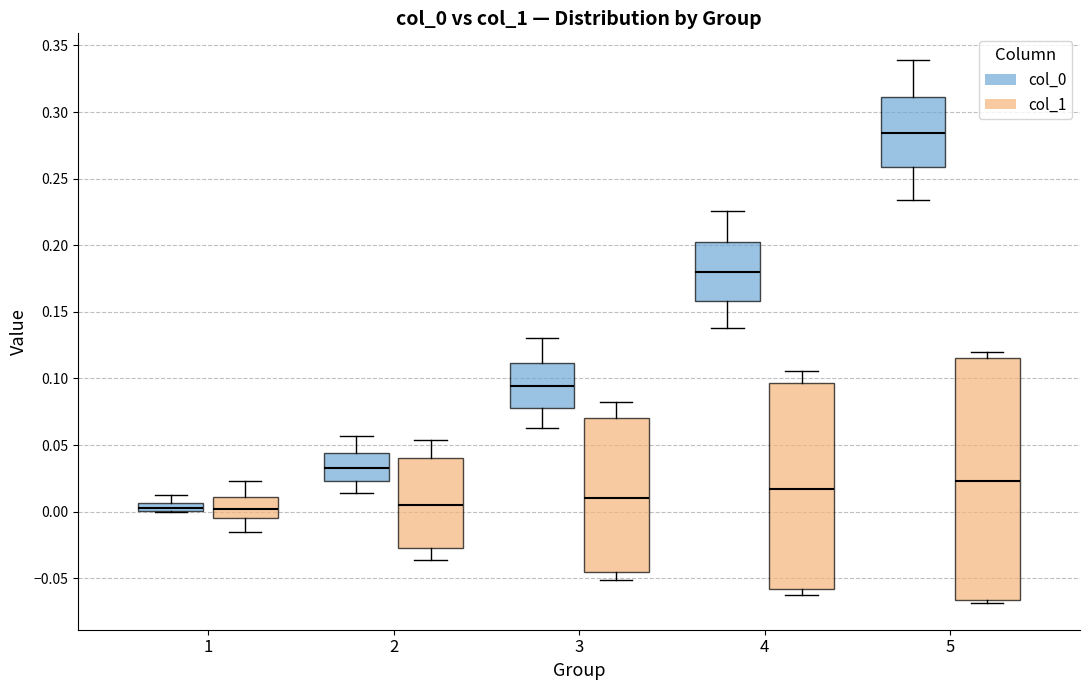

Which box is the tallest, from its lower edge to its upper edge?

5 (col_1)